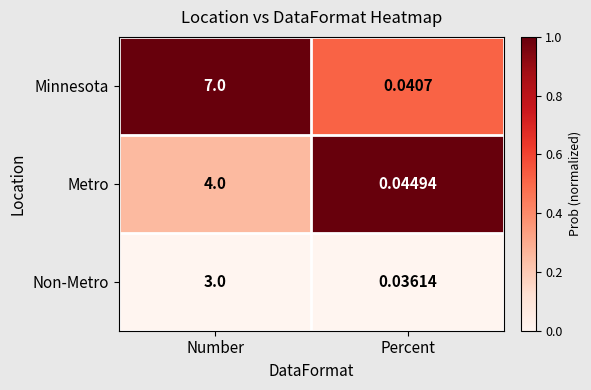

At which category is the sum across all series the highest?

Number